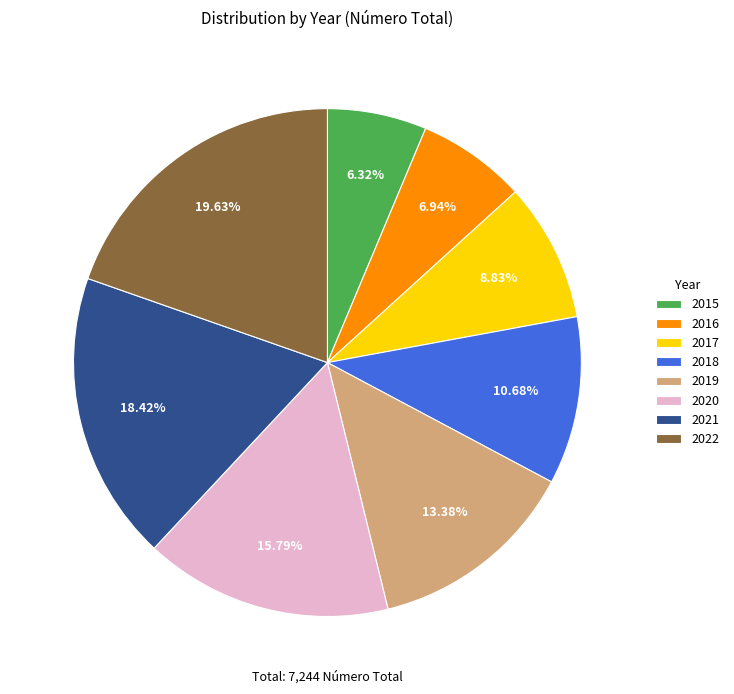

Between 2017 and 2022, which is larger?

2022